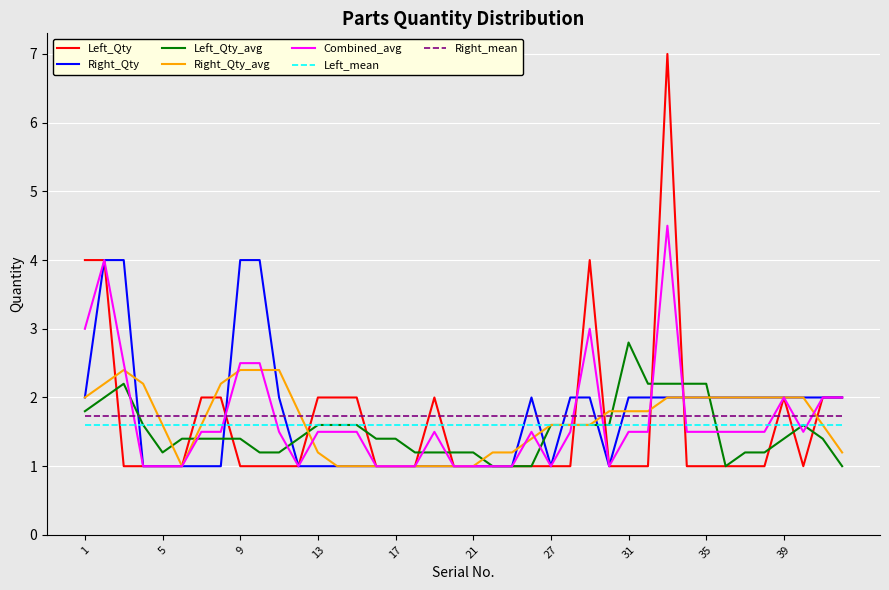

How many times do Left_Qty and Left_mean cross each other?

14